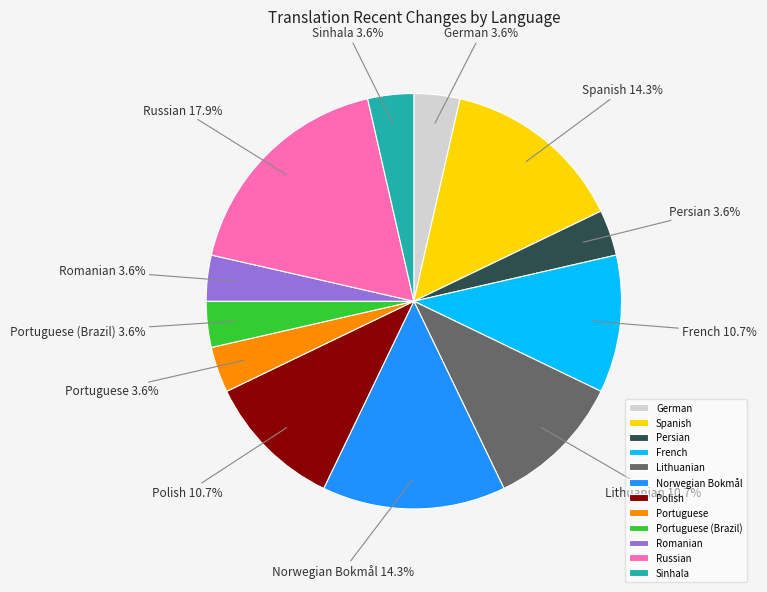

Is the sum of Polish and Lithuanian greater than half?

No